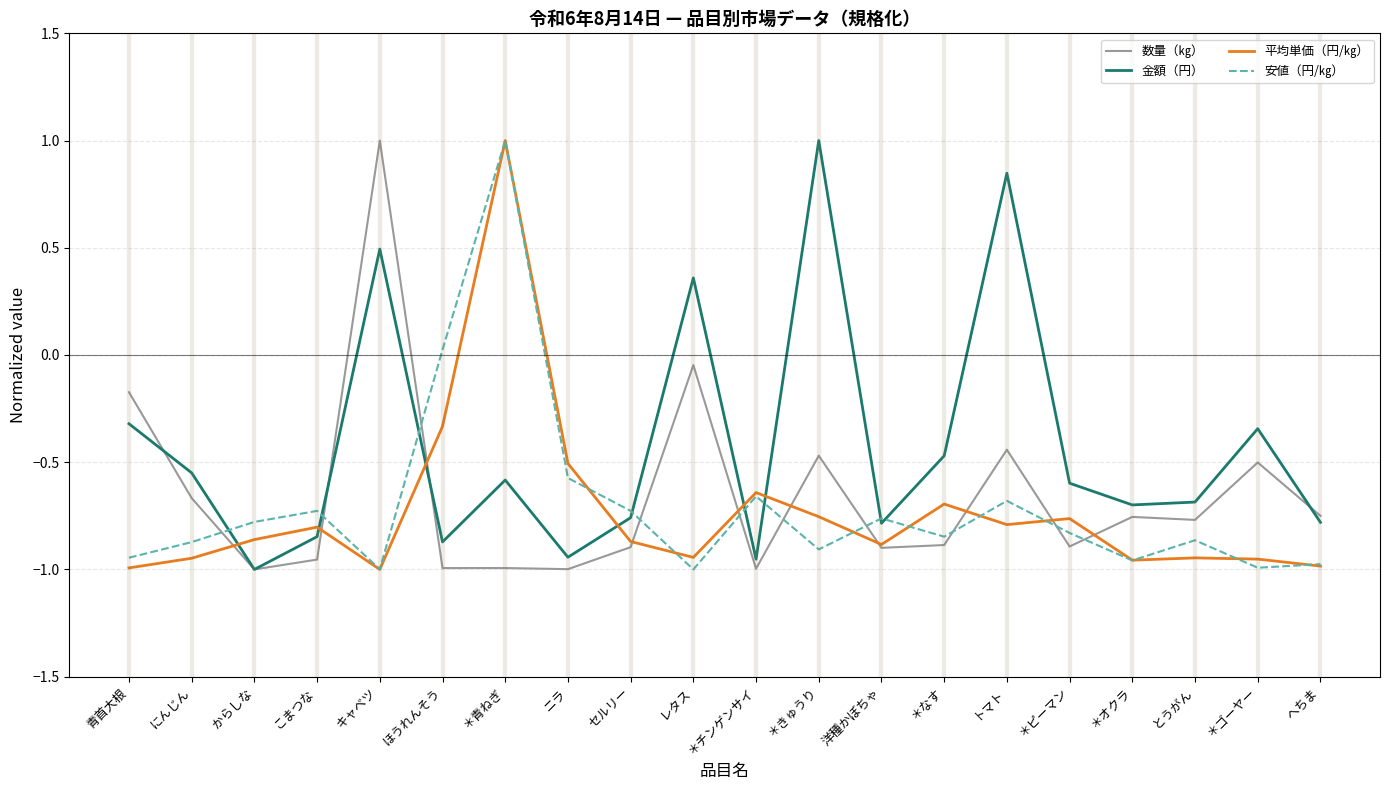

Between ほうれんそう and 洋種かぼちゃ, which series saw the biggest shift?

安値（円/㎏）